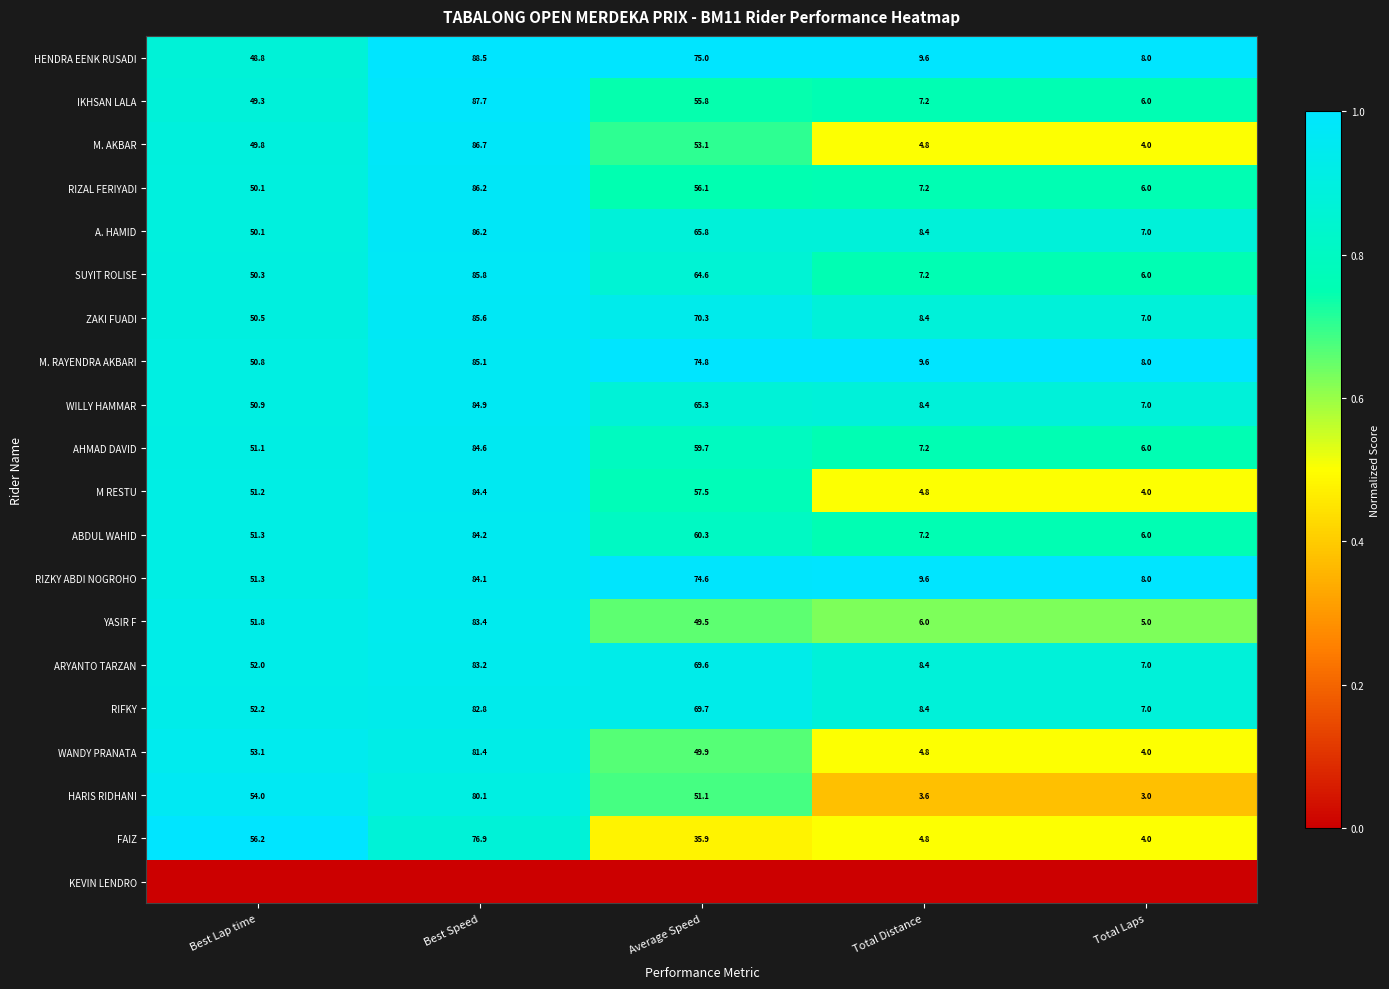

At which label is YASIR F closest to 44?

Average Speed